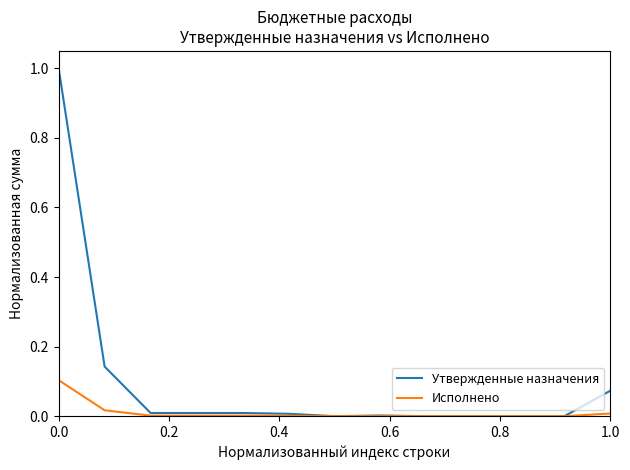

What is the difference between the maximum and minimum values in the Утвержденные назначения series?

1.0